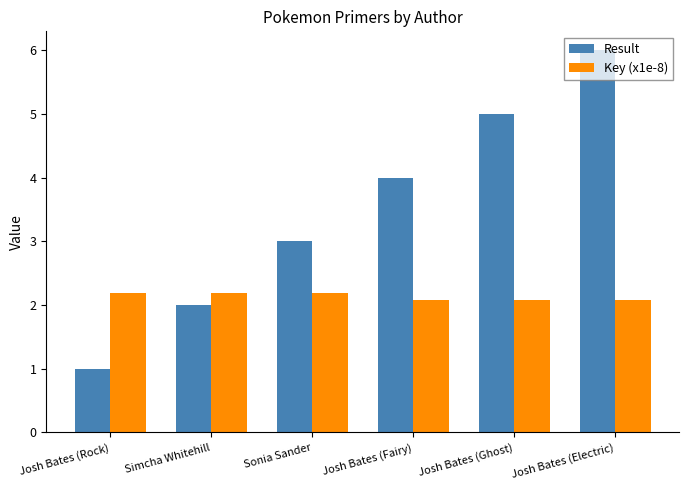

Which series has the widest spread of values?

Result